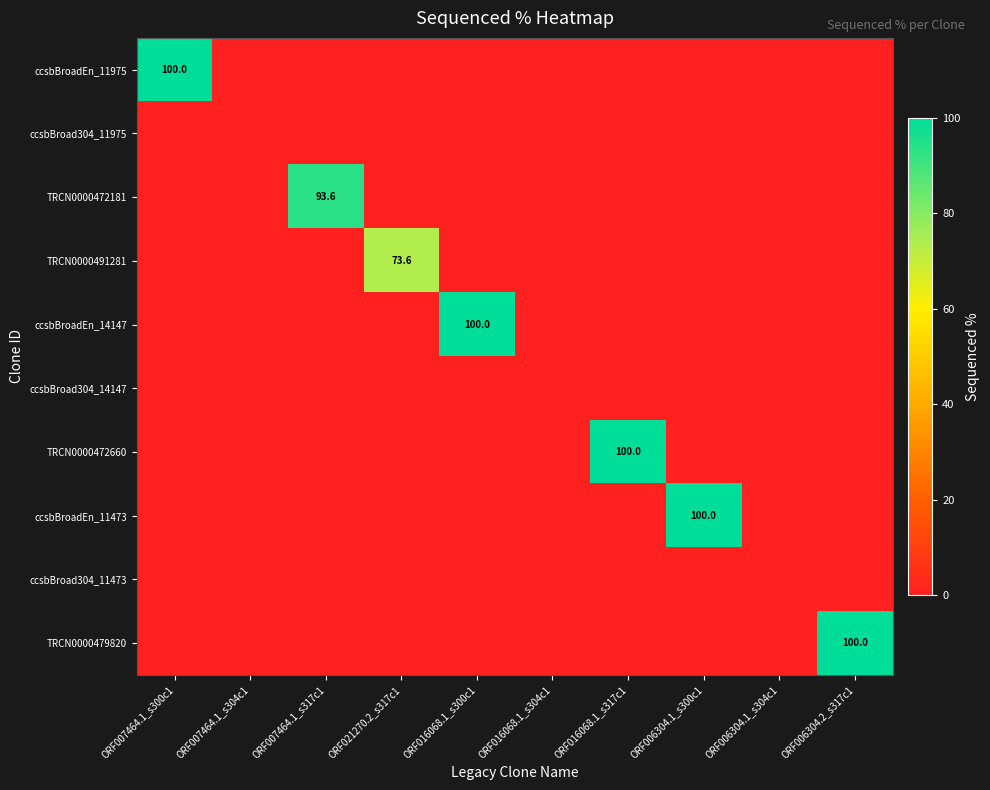

How many categories are shown in the chart?

10